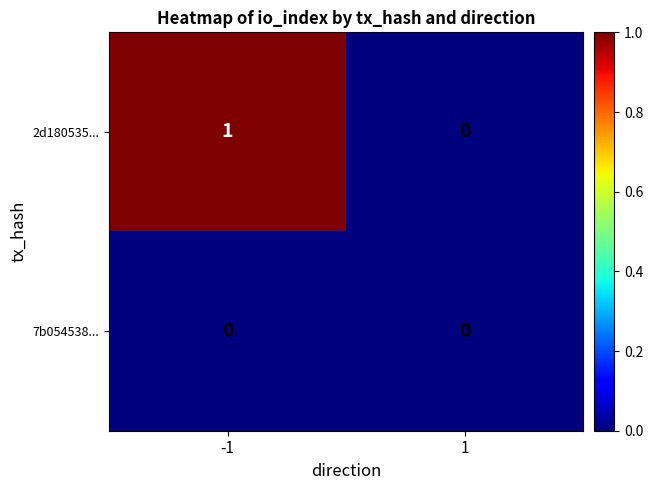

Between -1 and 1, which series saw the biggest shift?

2d180535...